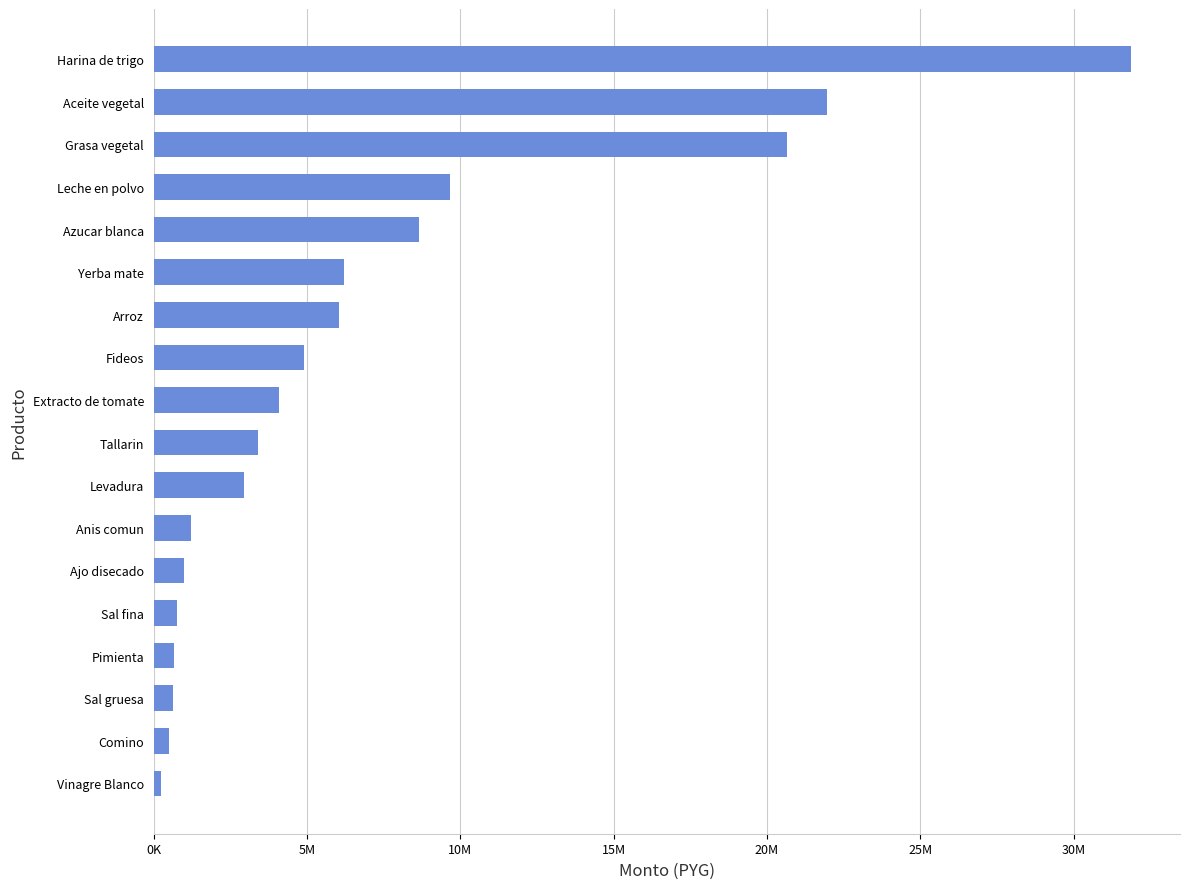

Are the bars horizontal?

Yes